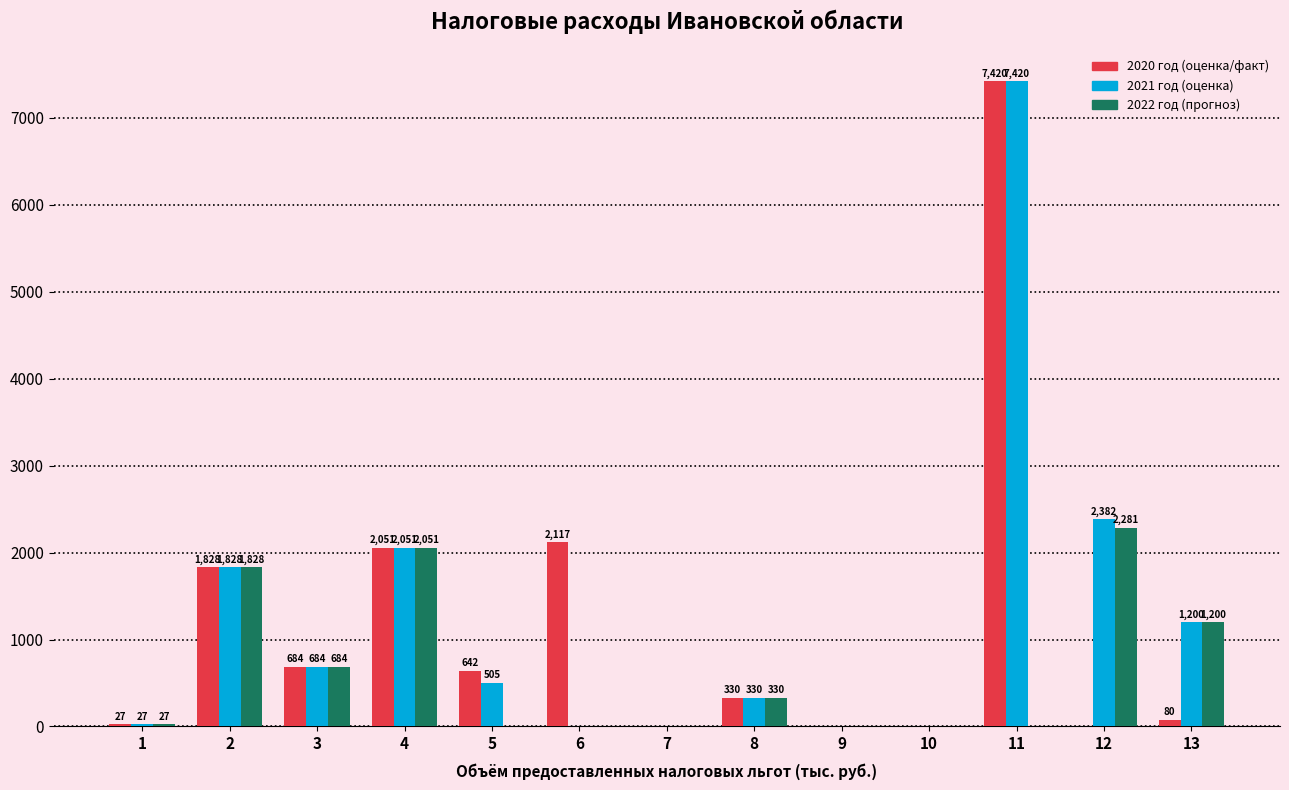

At which category is the sum across all series the highest?

11